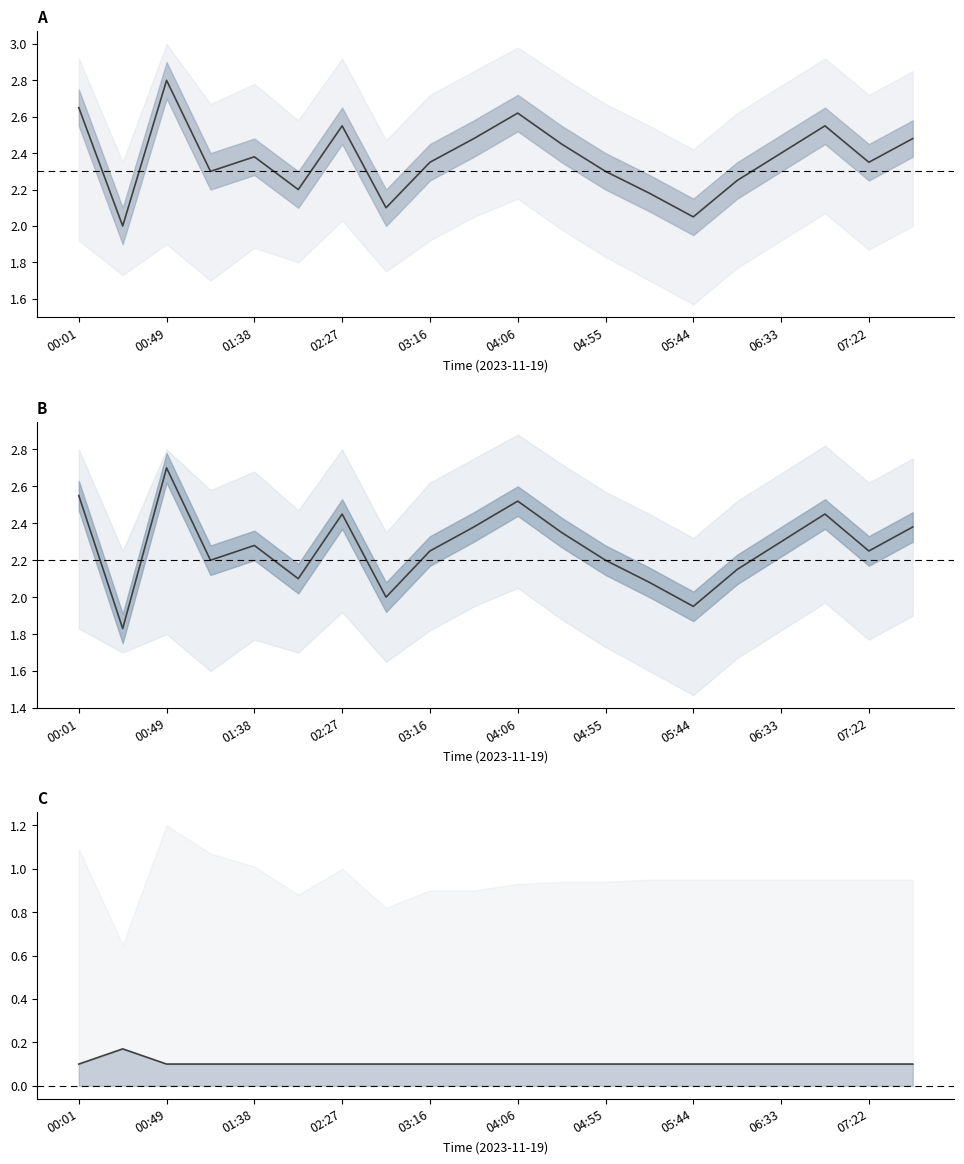

The P2 median series shows 3.8 at 04:06. True or false?

False